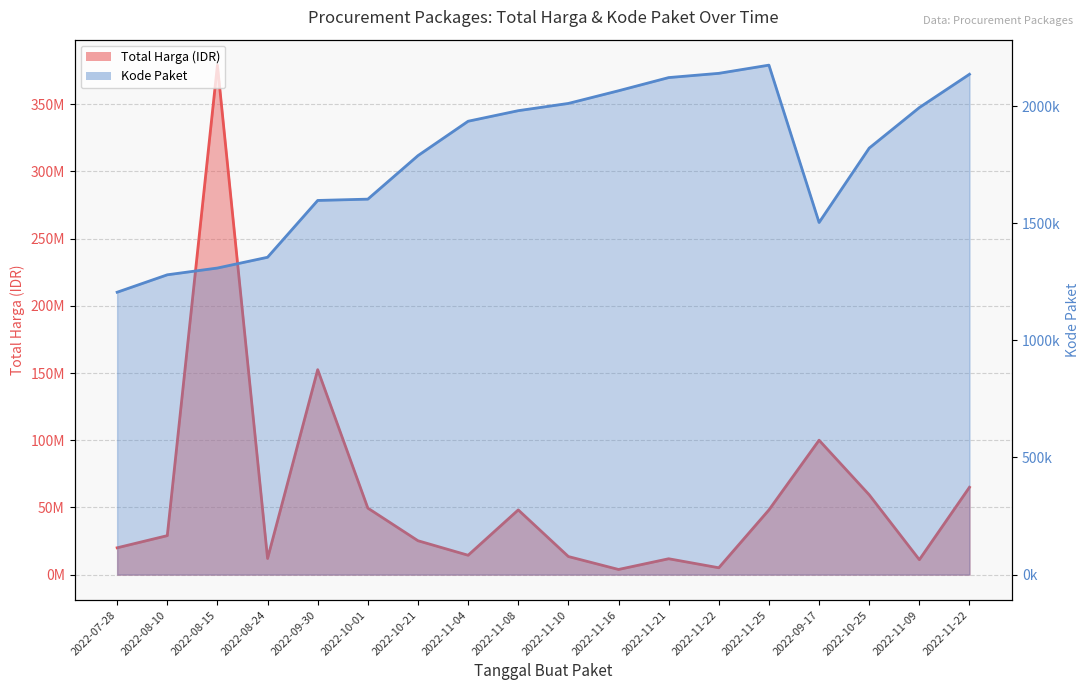

Is the value of Total Harga (Juta IDR) at 2022-11-04 greater than the value of Kode Paket at 2022-11-09?

Yes